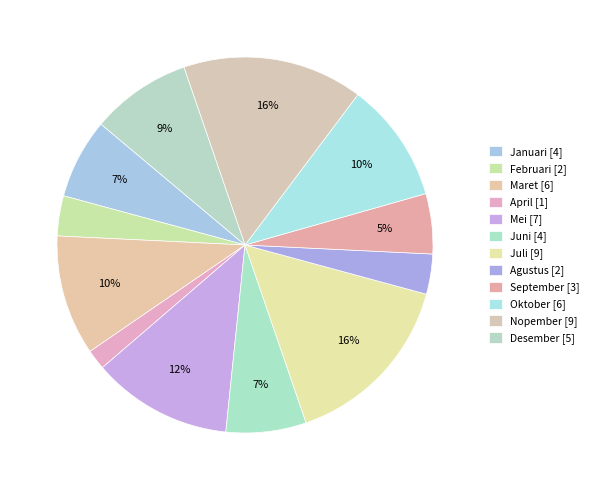

How many segments does this pie chart have?

12